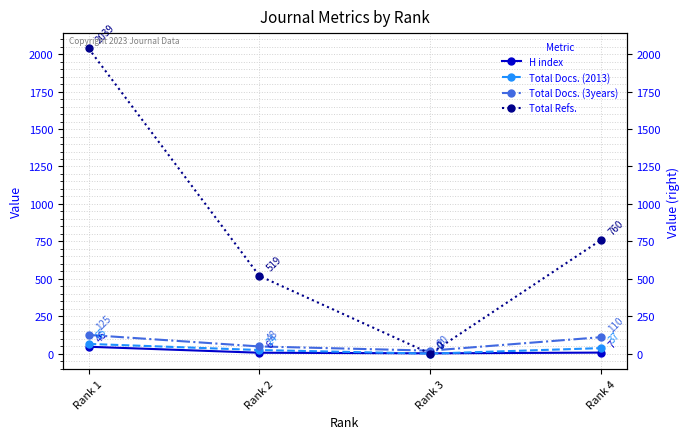

What is the difference between the second highest and minimum values in the Total Refs. series?

760